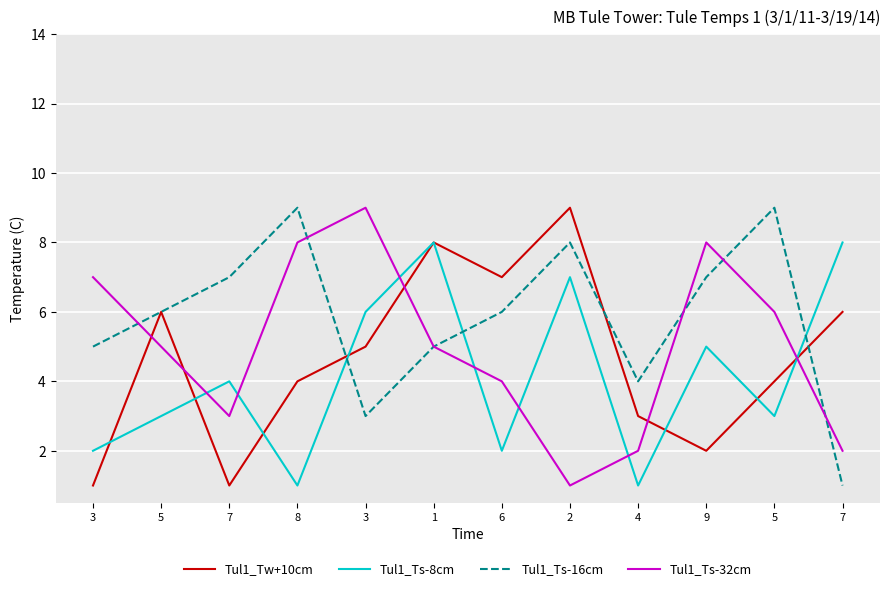

Which series has the widest spread of values?

Tul1_Tw+10cm